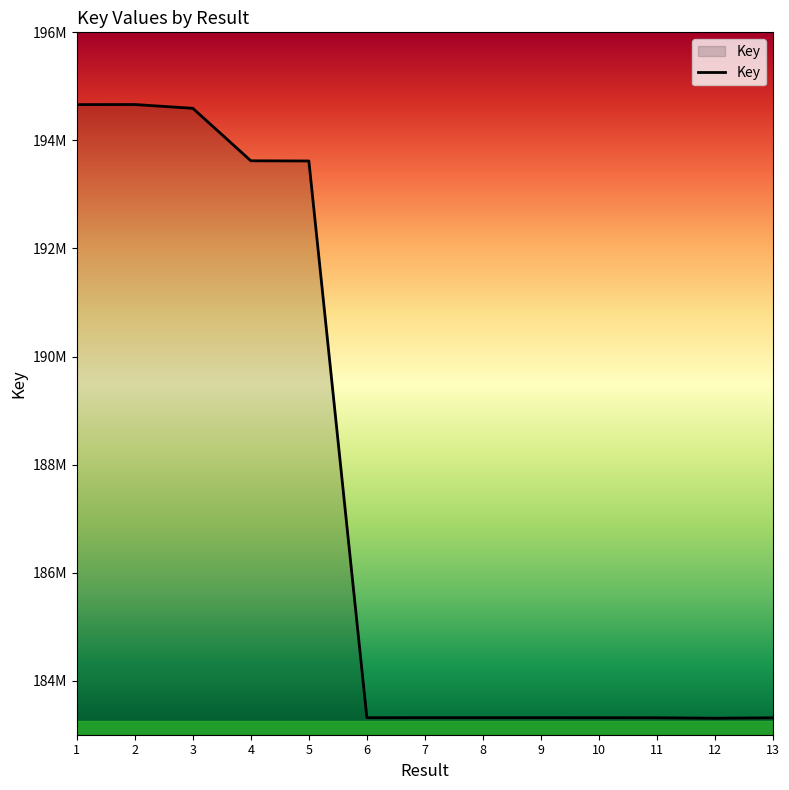

Approximately how many times larger is the value at 7 compared to 11?

1.0